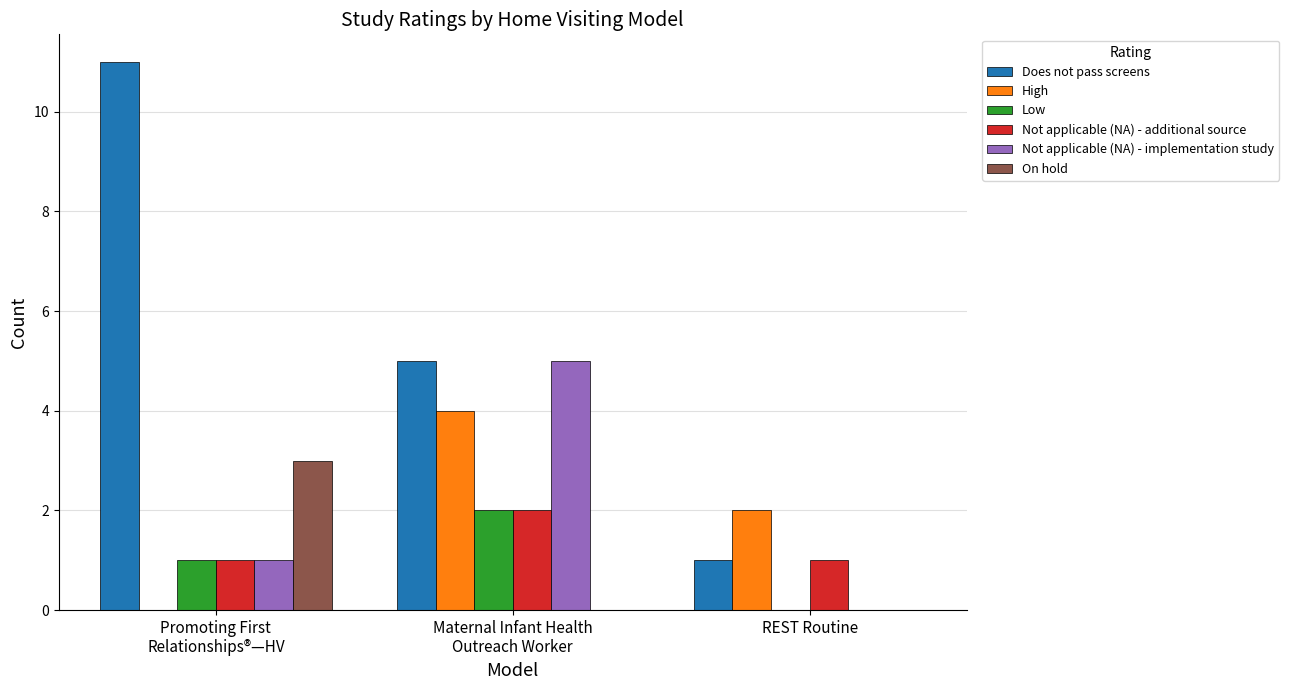

What is the total value across all series at REST Routine?

4